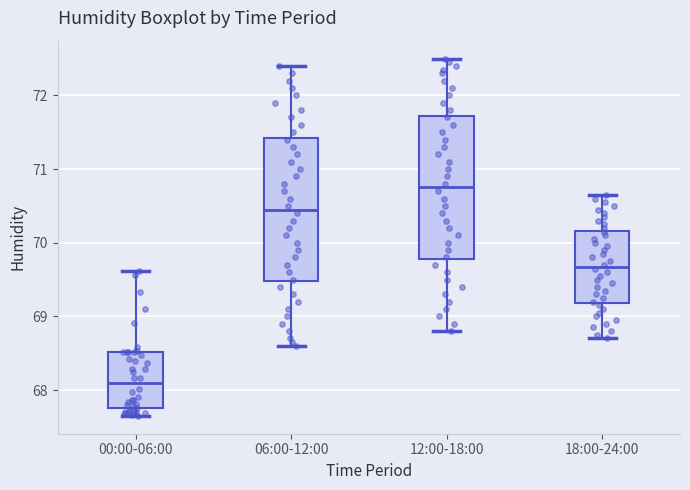

Which box has the lowest median line?

00:00-06:00